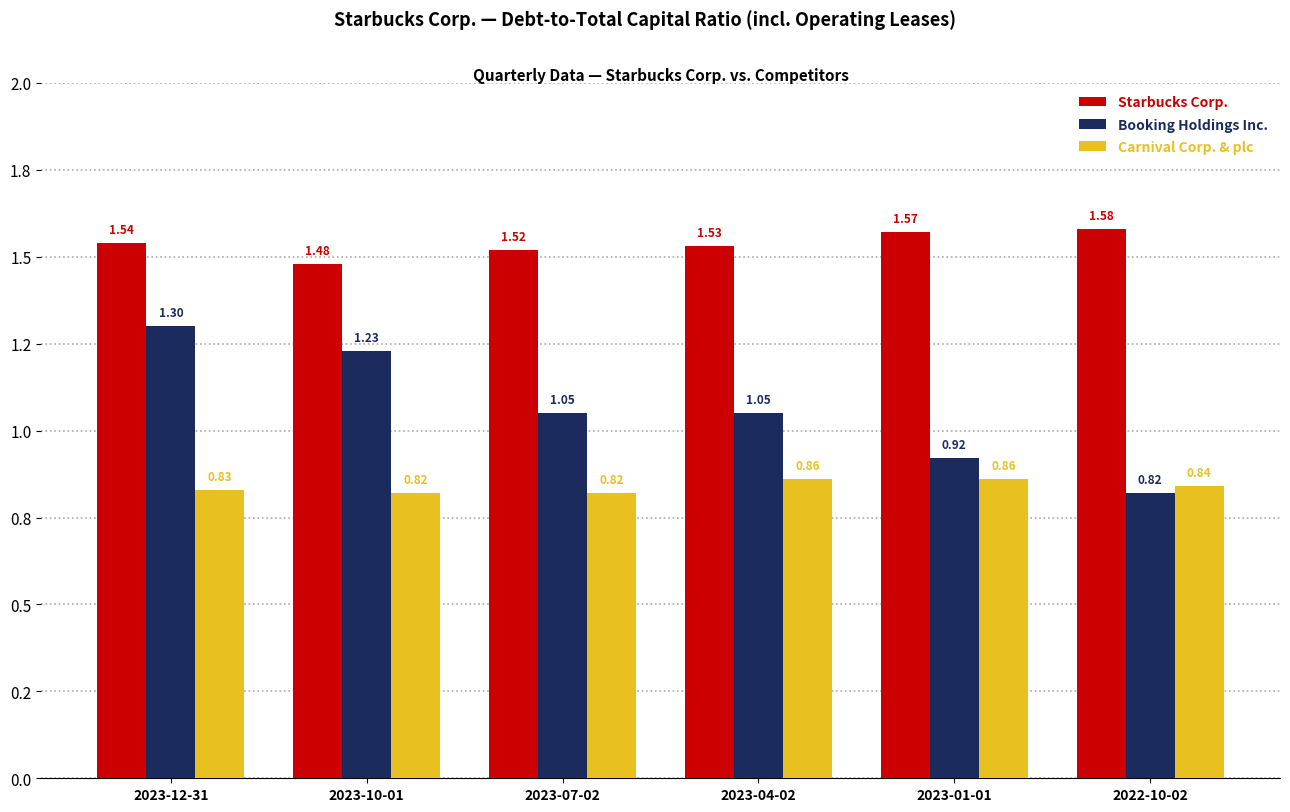

Which series has the widest spread of values?

Booking Holdings Inc.